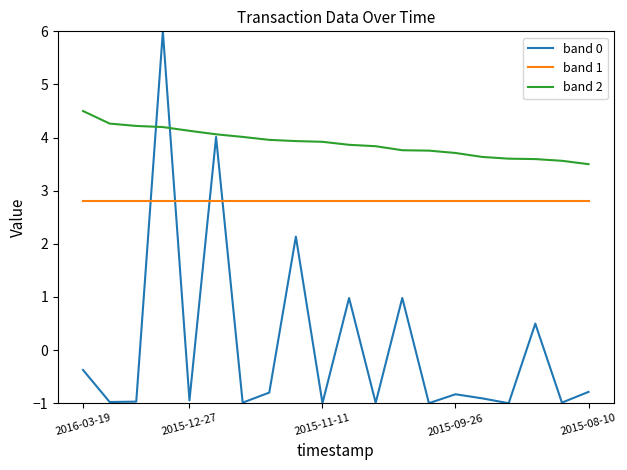

What is the maximum value shown in the chart?

6.0